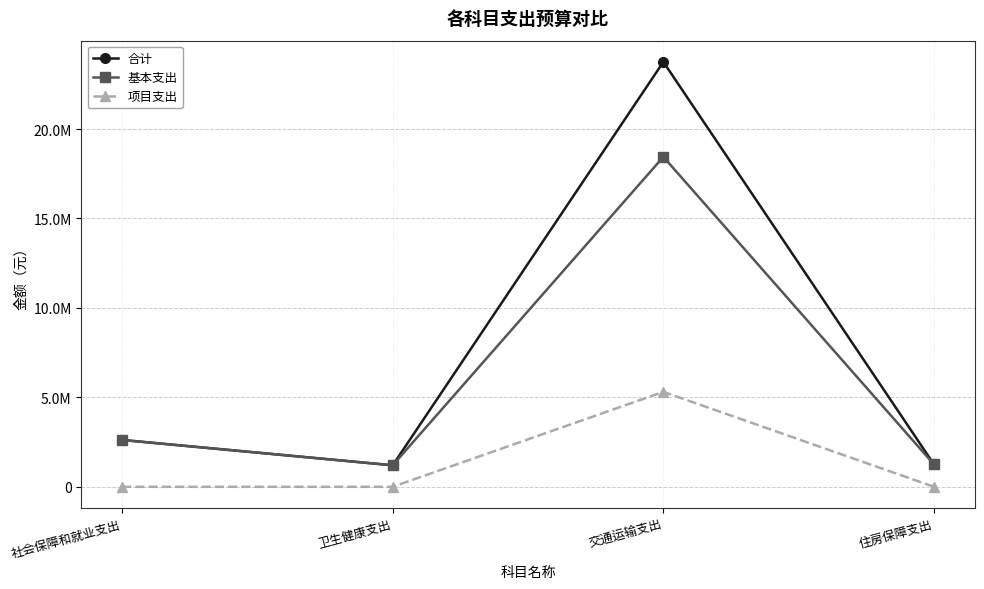

At how many categories does at least one series exceed 20987620?

1